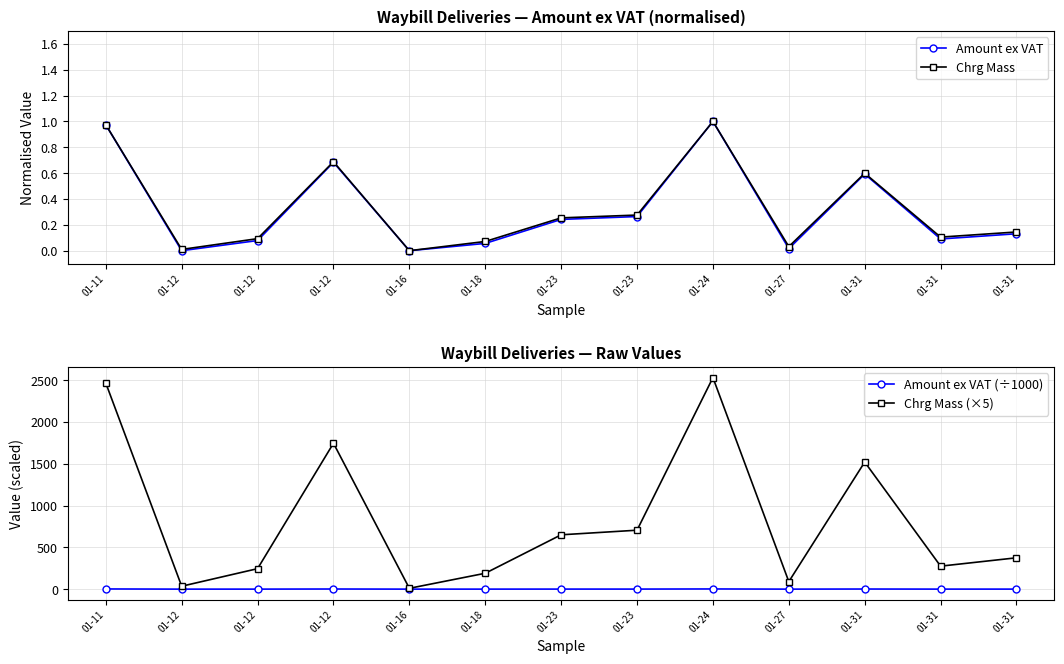

Reading left to right, list all the values displayed in this chart.

Amount ex VAT: 01-11=1.0	01-12=0.0	01-12=0.1	01-12=0.7	01-16=0.0	01-18=0.1	01-23=0.2	01-23=0.3	01-24=1.0	01-27=0.0	01-31=0.6	01-31=0.1	01-31=0.1
Chrg Mass: 01-11=1.0	01-12=0.0	01-12=0.1	01-12=0.7	01-16=0.0	01-18=0.1	01-23=0.3	01-23=0.3	01-24=1.0	01-27=0.0	01-31=0.6	01-31=0.1	01-31=0.1
Amount ex VAT (÷1000): 01-11=2.3	01-12=0.2	01-12=0.4	01-12=1.7	01-16=0.2	01-18=0.3	01-23=0.7	01-23=0.8	01-24=2.4	01-27=0.2	01-31=1.5	01-31=0.4	01-31=0.5
Chrg Mass (×5): 01-11=2465.0	01-12=35.0	01-12=245.0	01-12=1745.0	01-16=10.0	01-18=190.0	01-23=650.0	01-23=705.0	01-24=2530.0	01-27=90.0	01-31=1520.0	01-31=275.0	01-31=375.0